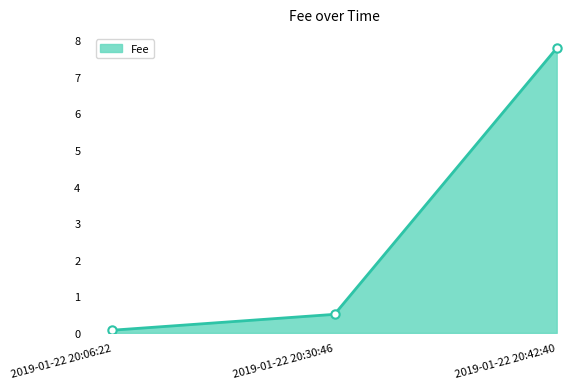

What is the difference between the maximum and minimum values?

7.7